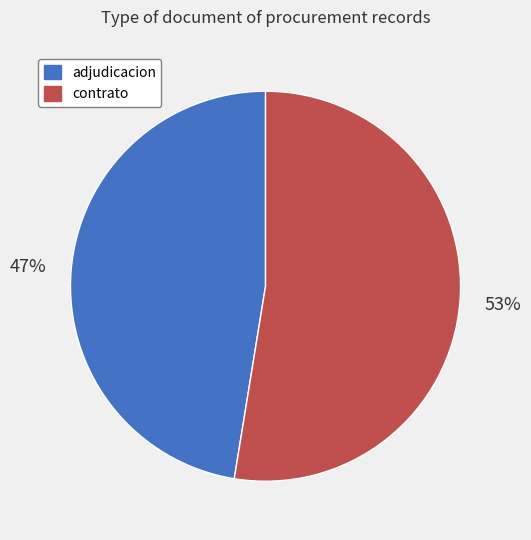

What is the ratio of the value at contrato to the value at adjudicacion?

1.1